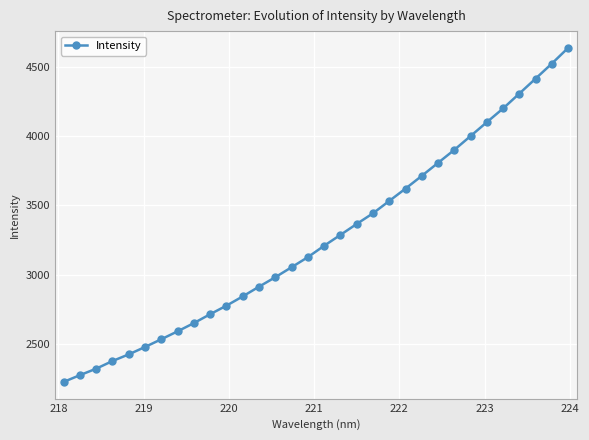

What is the minimum value shown in the chart?

2226.8